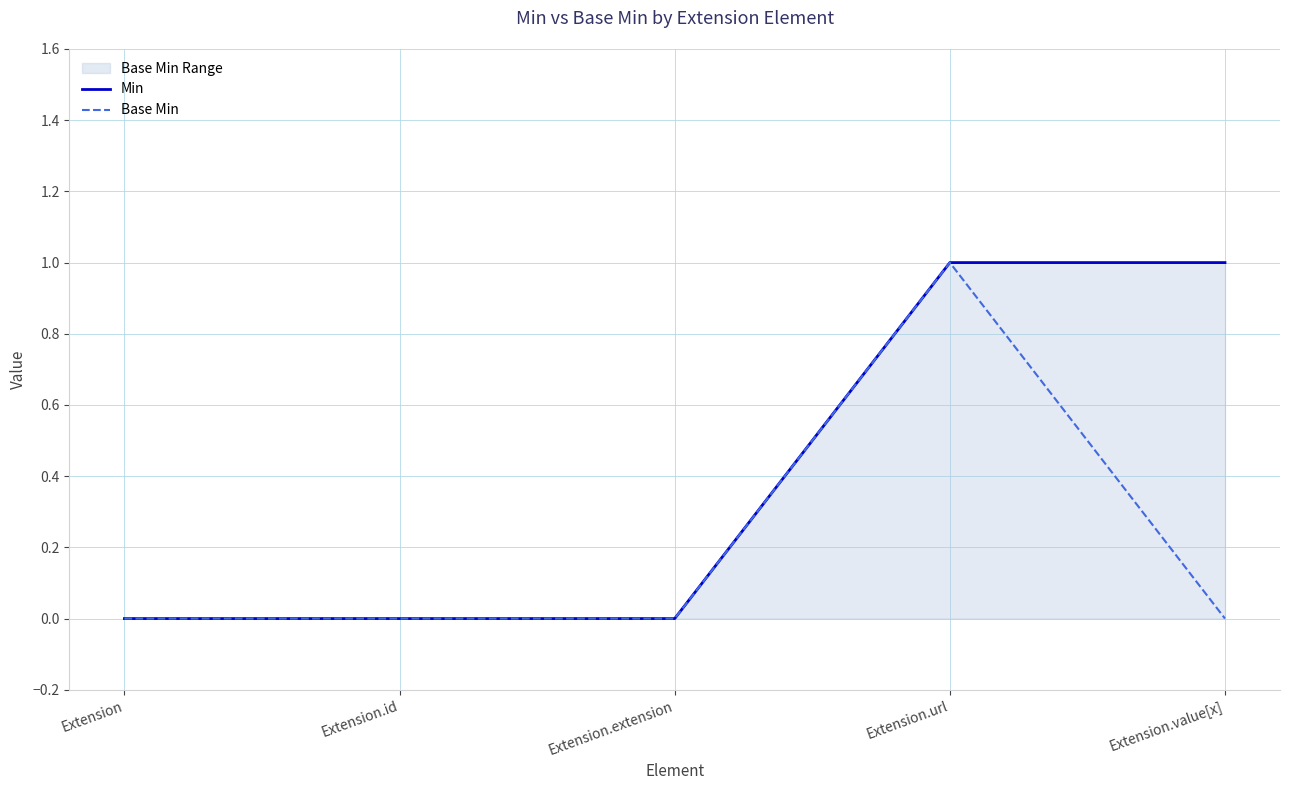

What position from the right is Extension.id?

4